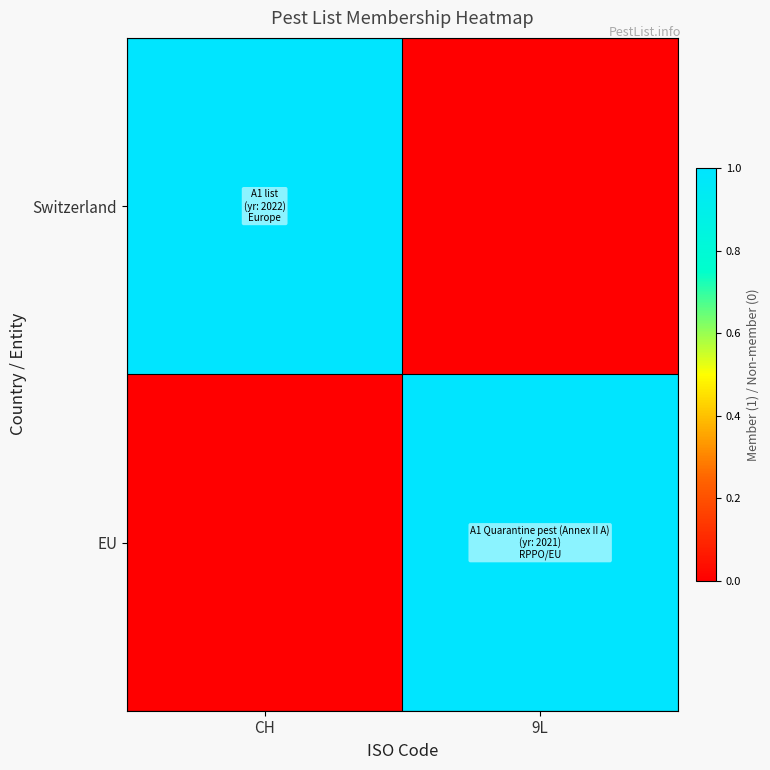

Which category has the lowest value across all series?

9L